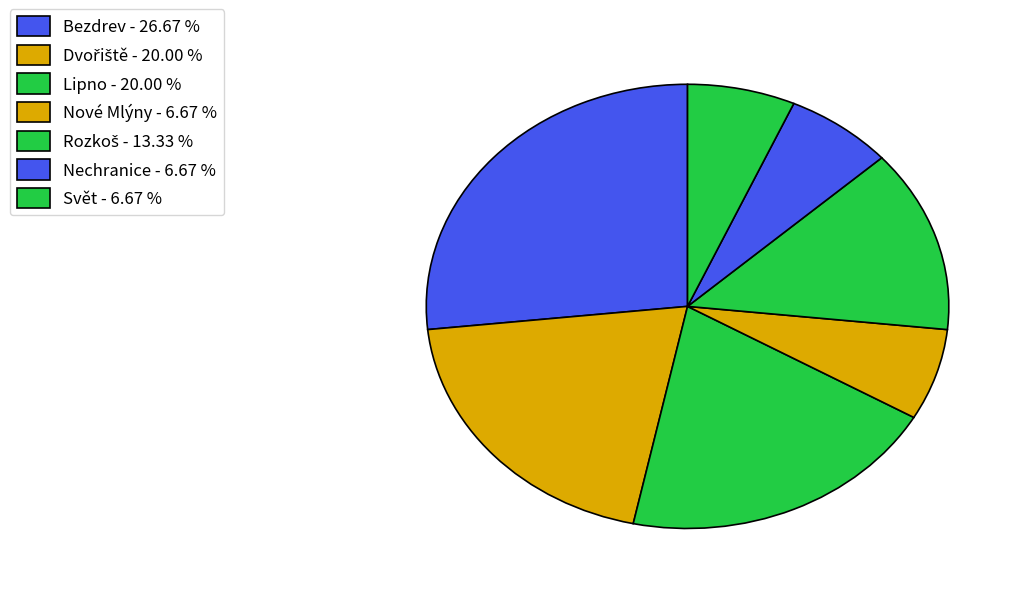

Which has a higher value, Nové Mlýny or Rozkoš?

Rozkoš